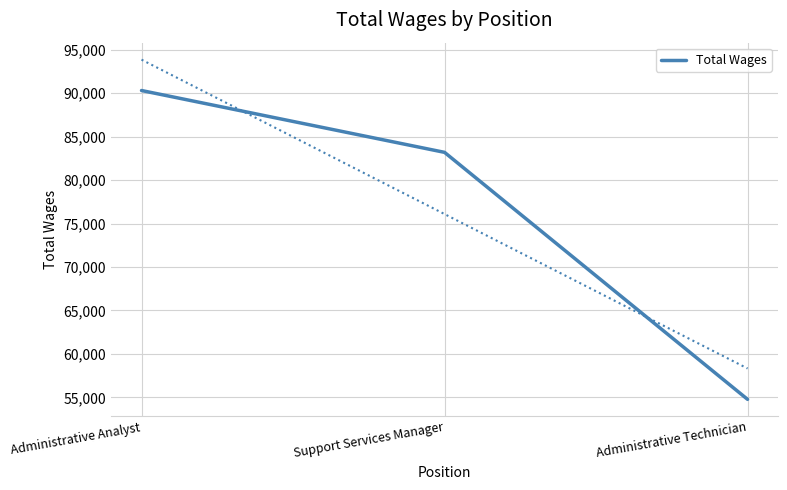

What is the label of the 3rd point from the right?

Administrative Analyst